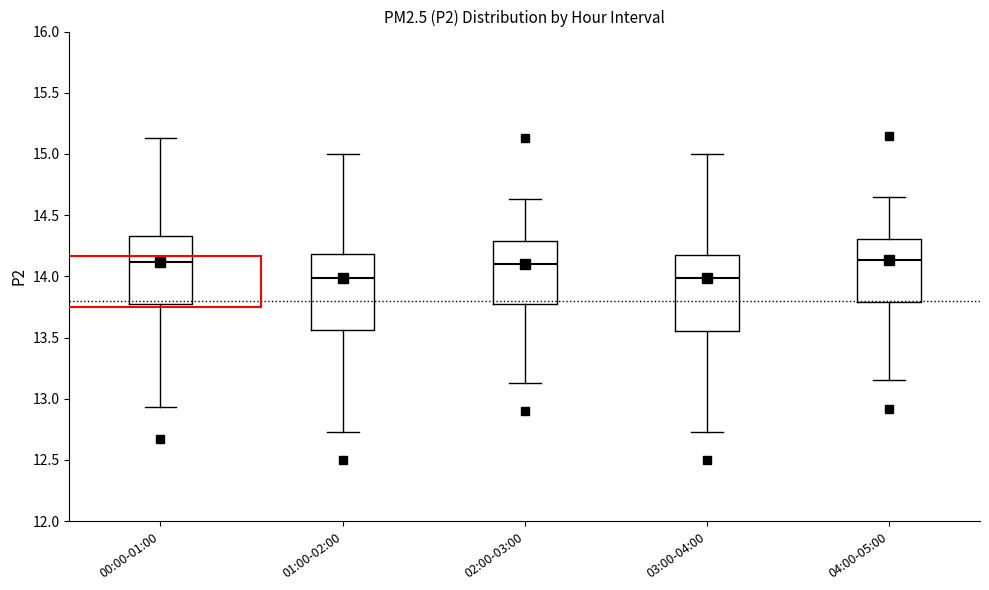

Where is the lower edge of the box for 00:00-01:00 on the y-axis? The values are not printed on the chart, so give them approximately, as read against the axis.

13.75